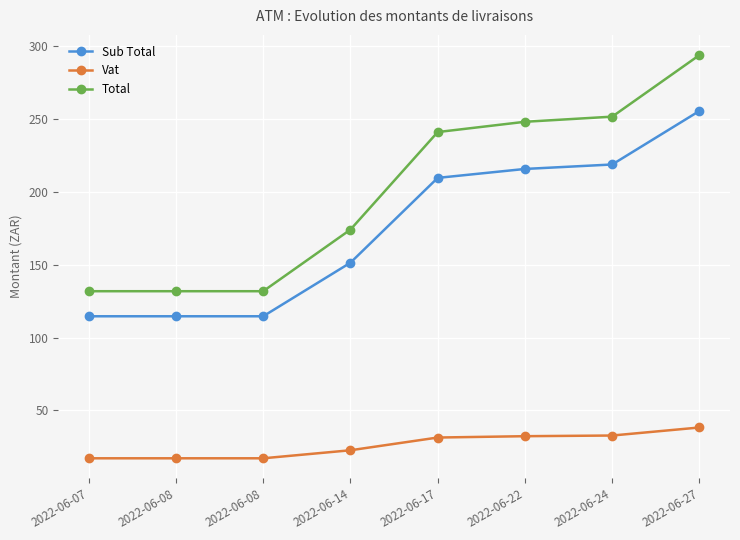

List the labels in order of Total value, largest first.

2022-06-27, 2022-06-24, 2022-06-22, 2022-06-17, 2022-06-14, 2022-06-07, 2022-06-08, 2022-06-08